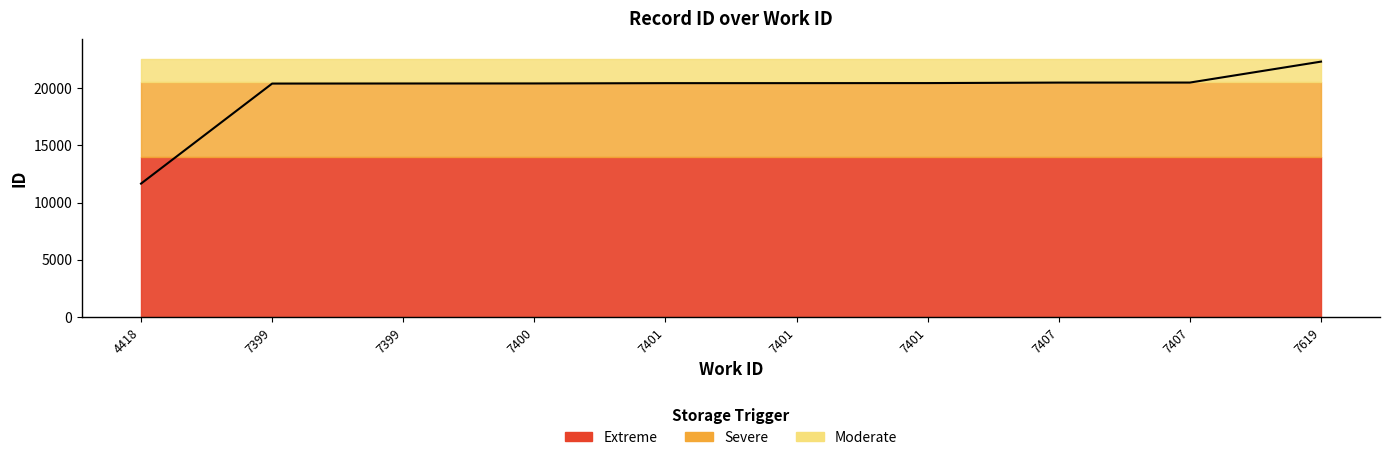

True or false: there are more than 0 points higher than both neighbors.

False